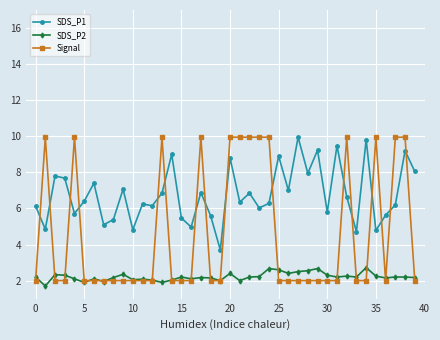

True or false: SDS_P2 has more than 0 interior local peaks.

True